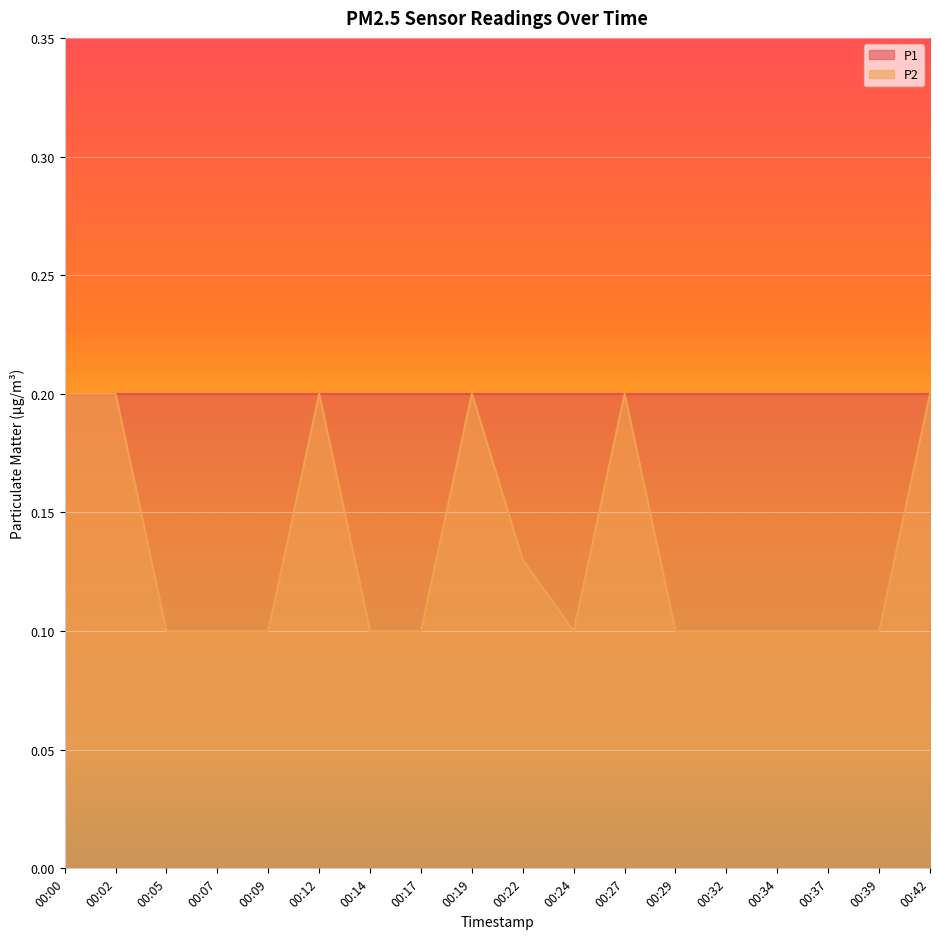

True or false: there are more than 0 points higher than both neighbors.

True